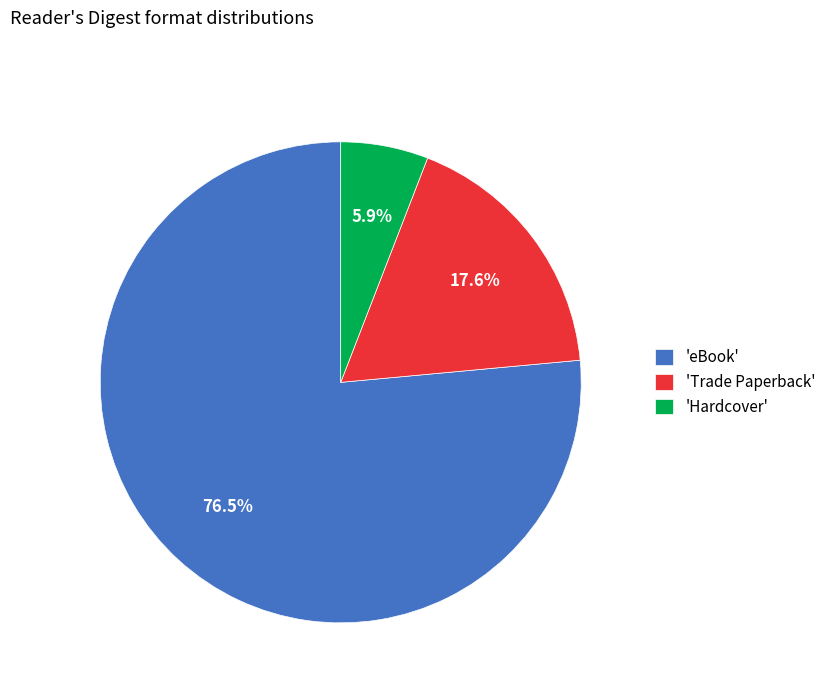

What is the largest slice in the pie chart?

'eBook'